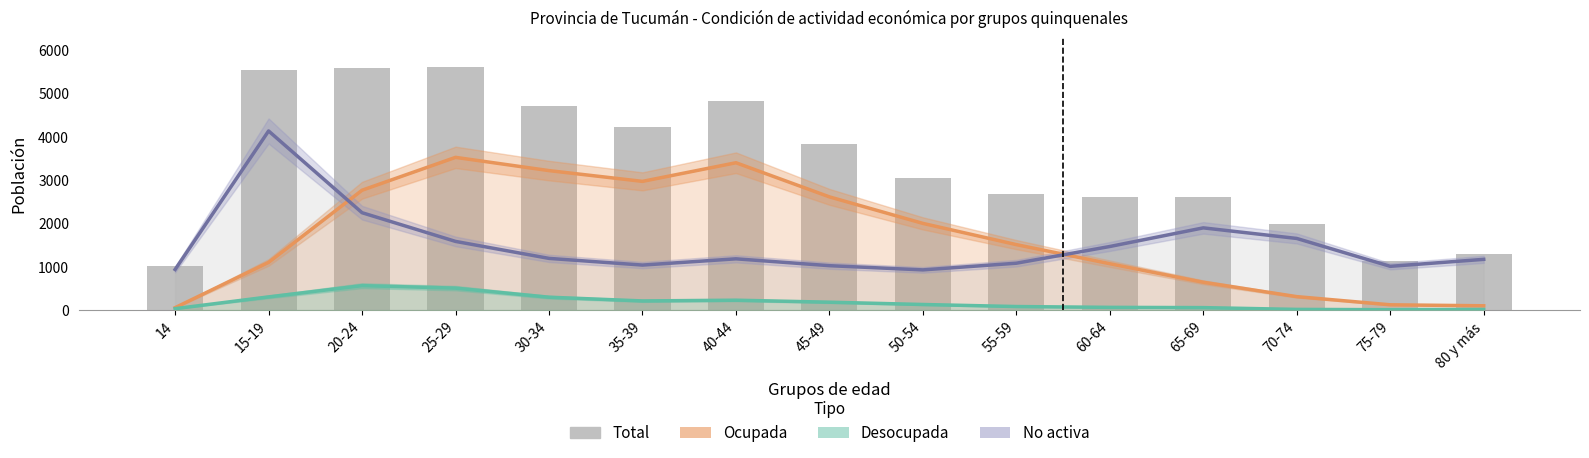

Which series has the largest total across all categories?

Total